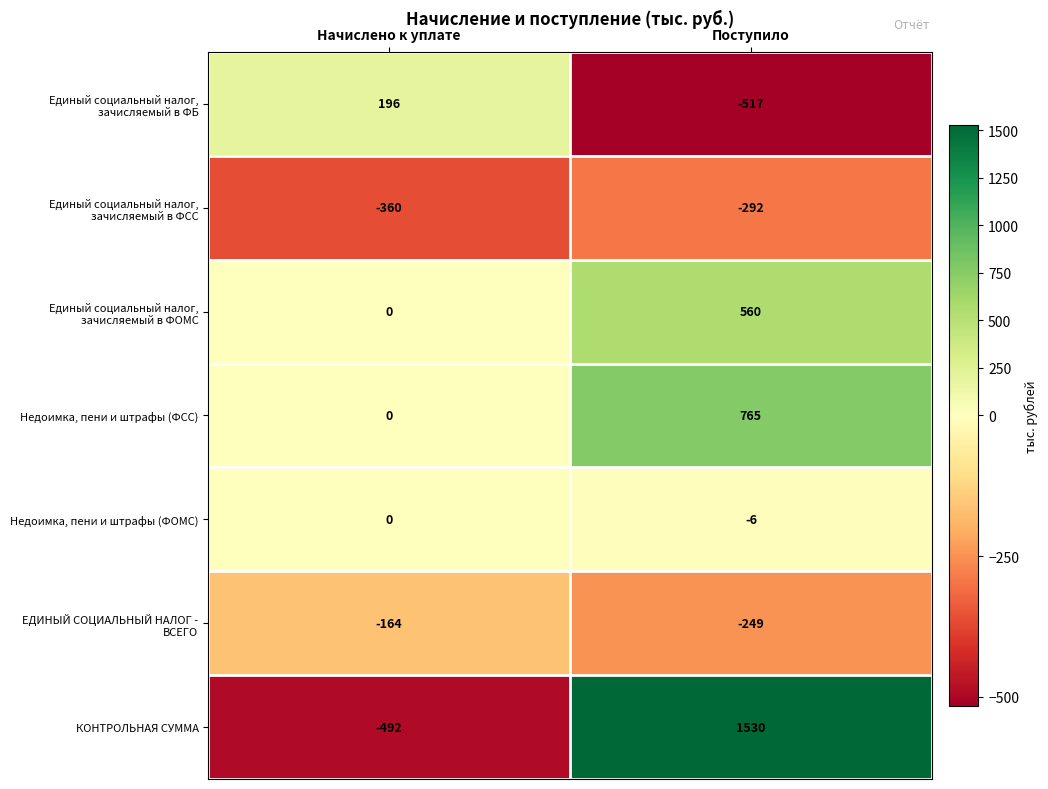

List the labels in order of Недоимка, пени и штрафы (ФСС) value, smallest first.

Начислено к уплате, Поступило